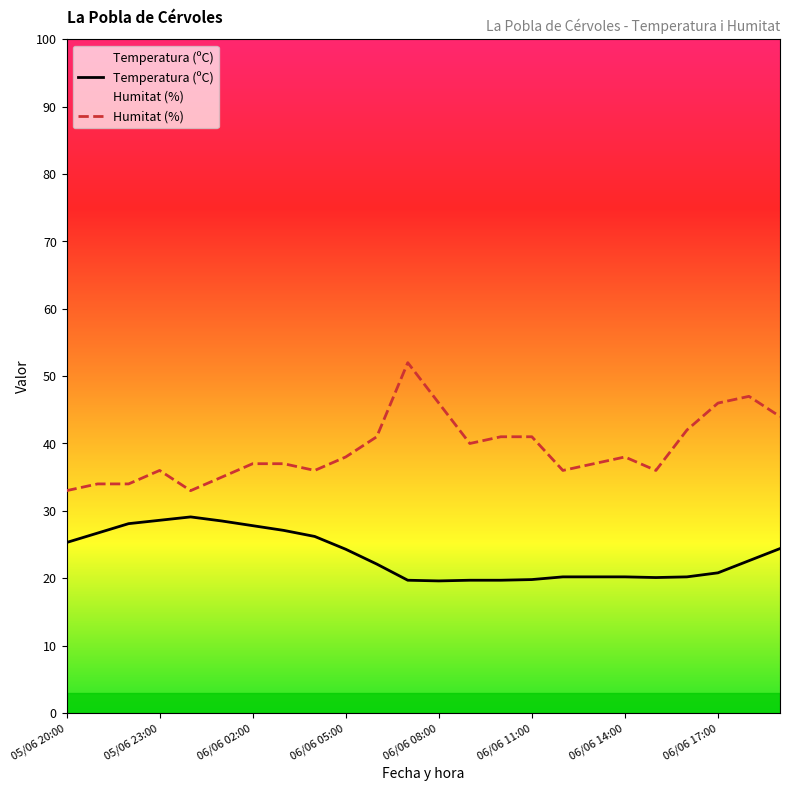

What is the maximum value shown in the chart?

52.0